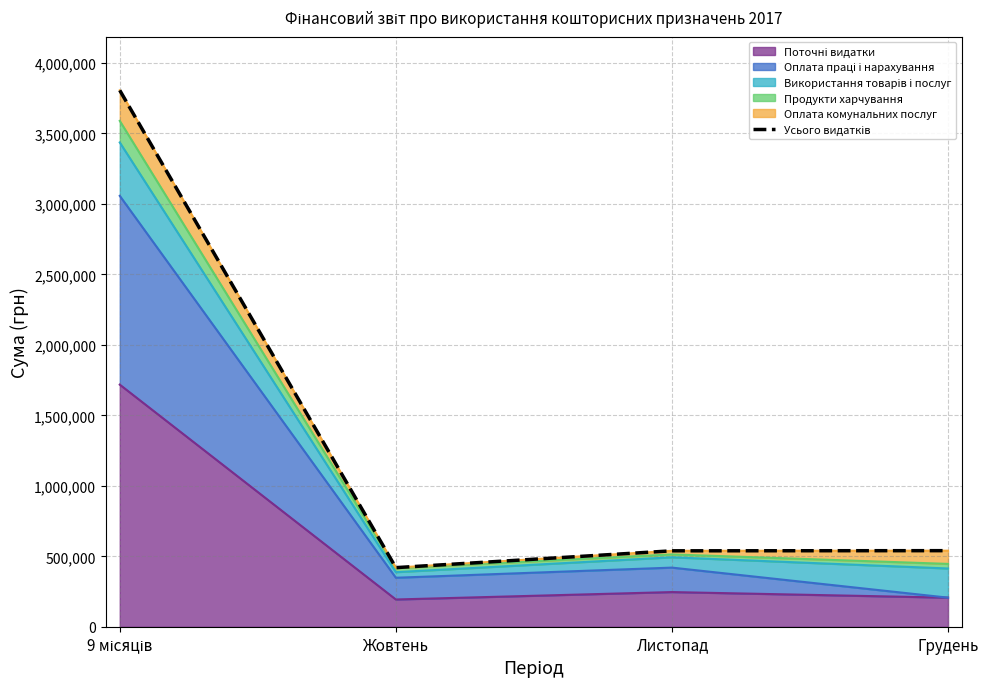

How many values exceed 540268?

2